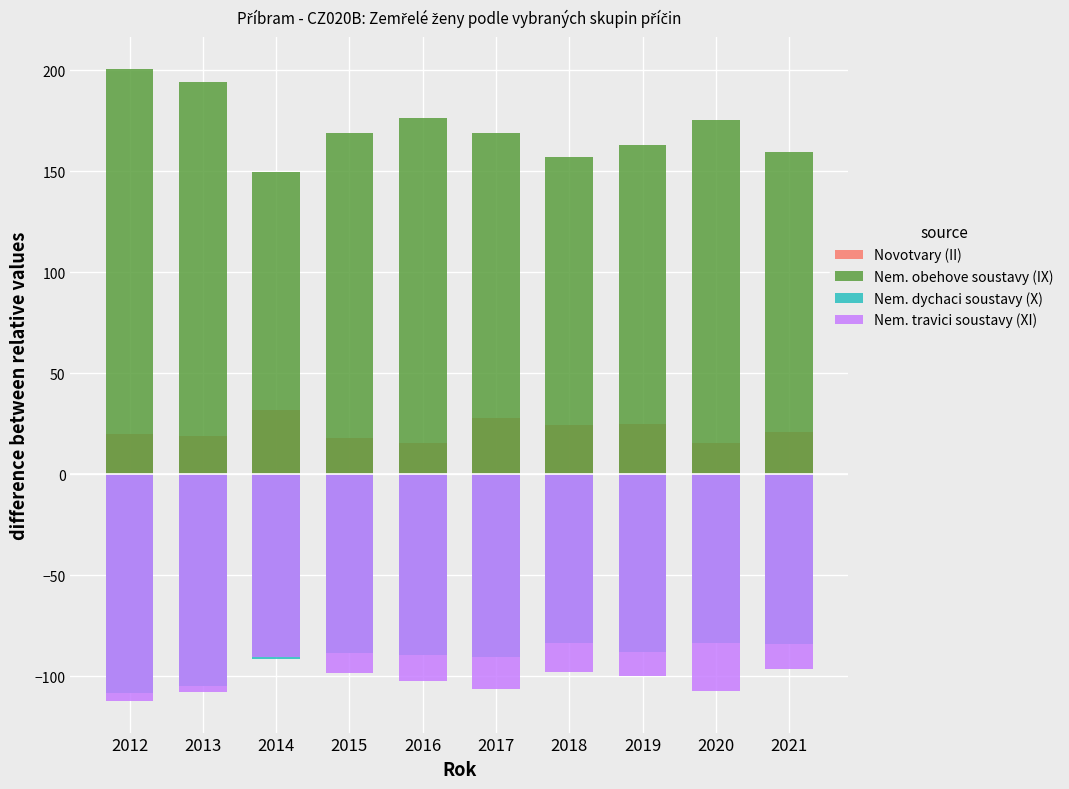

Reading left to right, what are all the values shown in this chart?

Novotvary (II): 19.8	19.0	31.8	17.8	15.5	27.8	24.2	25.0	15.5	20.8
Nem. obehove soustavy (IX): 200.8	194.0	149.8	168.8	176.5	168.8	157.2	163.0	175.5	159.8
Nem. dychaci soustavy (X): -108.2	-105.0	-91.2	-88.2	-89.5	-90.2	-83.8	-88.0	-83.5	-84.2
Nem. travici soustavy (XI): -112.2	-108.0	-90.2	-98.2	-102.5	-106.2	-97.8	-100.0	-107.5	-96.2